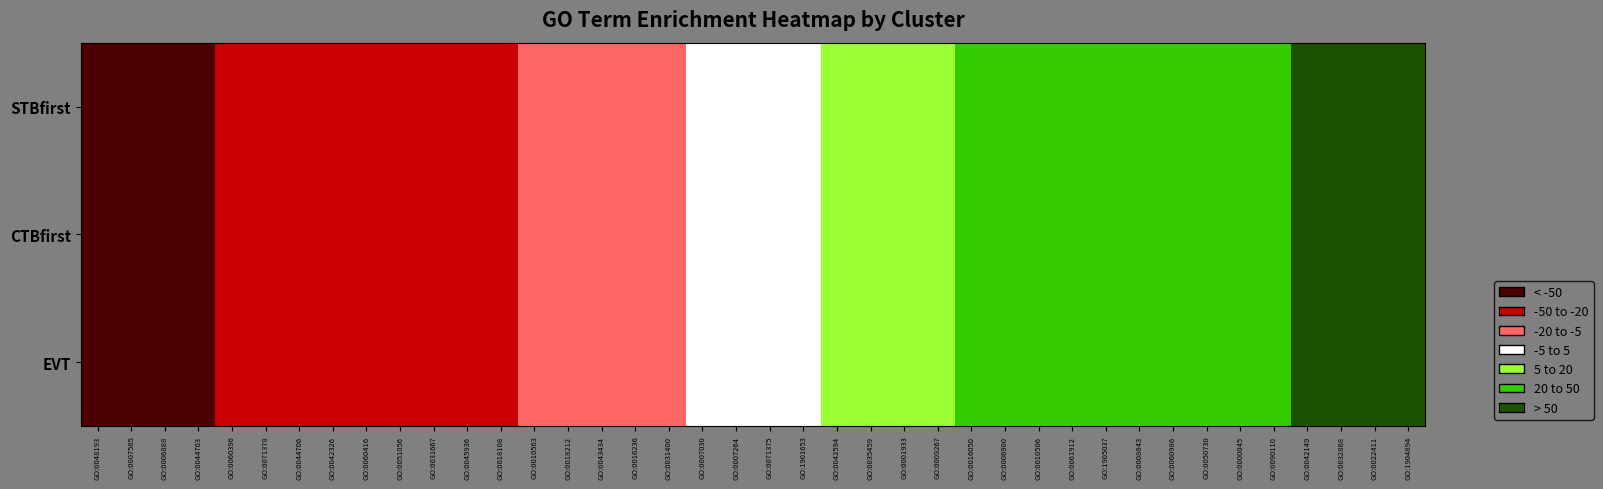

At which category is the sum across all series the highest?

GO:1904894